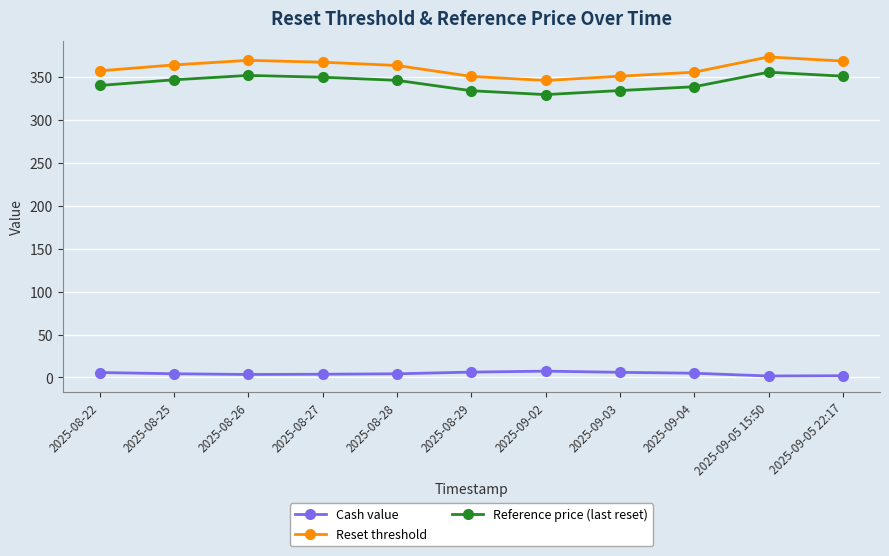

Rank the series by their maximum value, from highest to lowest.

Reset threshold, Reference price (last reset), Cash value